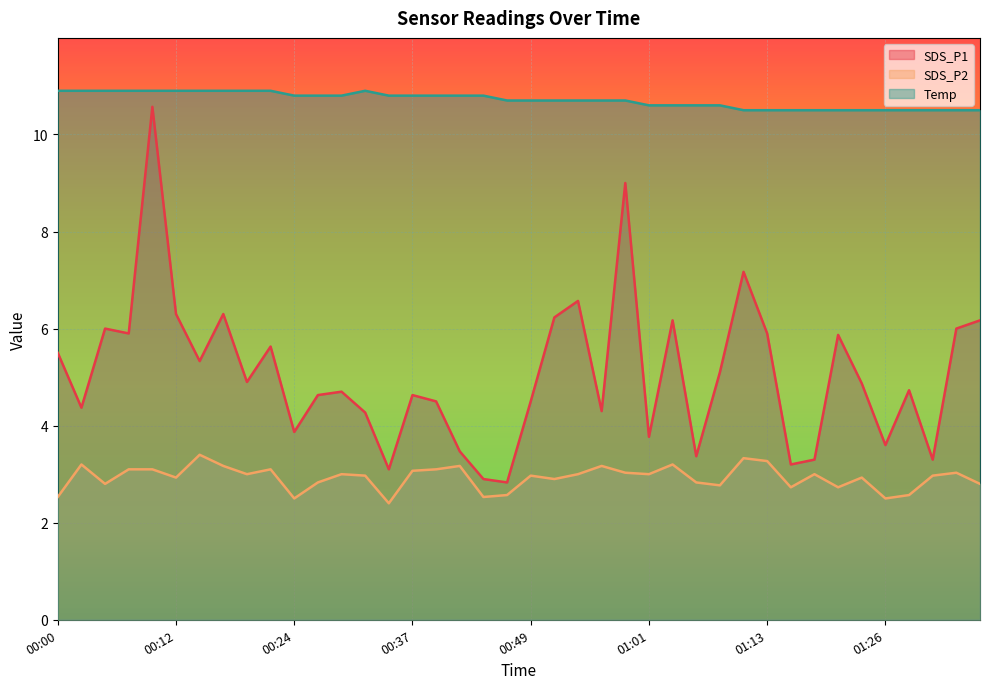

At how many categories does at least one series exceed 10?

40